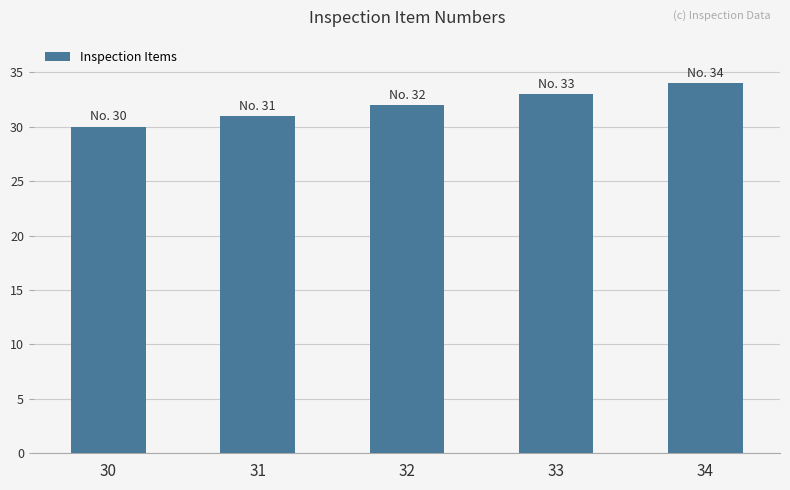

Reading left to right, transcribe all the data shown in this chart.

30=30	31=31	32=32	33=33	34=34